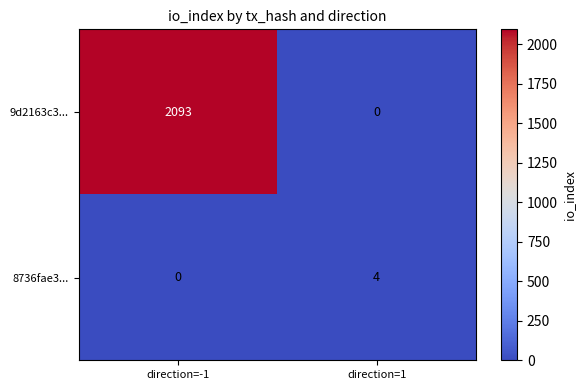

The value of 8736fae3... at direction=1 is 4. True or false?

True